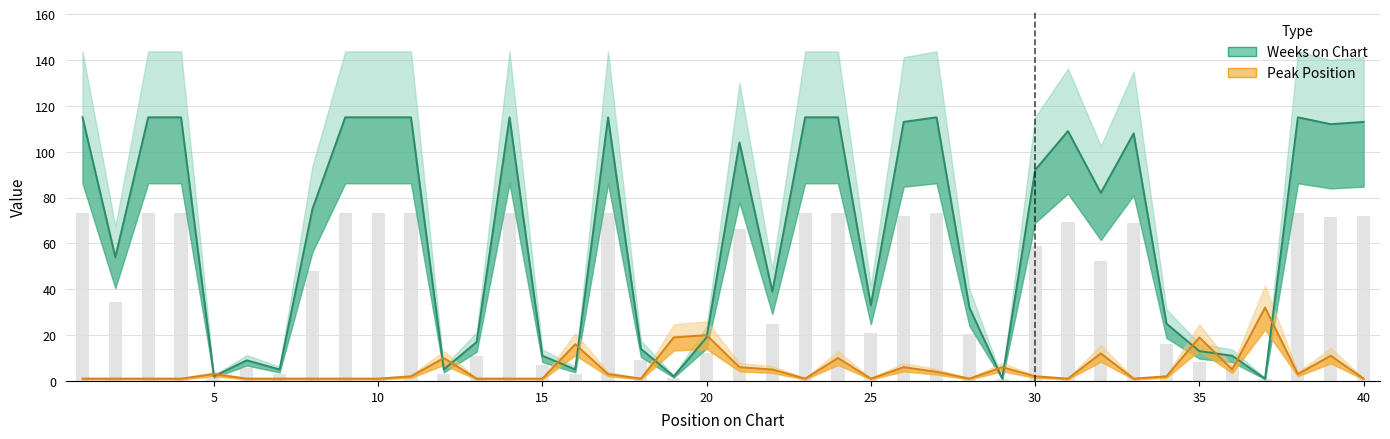

The Peak Position series shows 1 at 30. True or false?

True